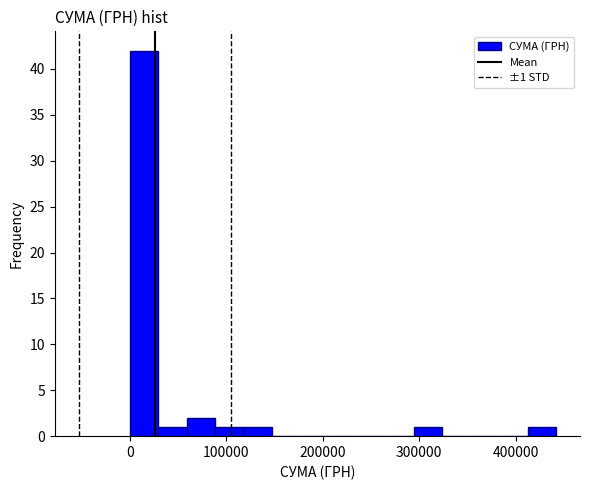

Around what value on the x-axis is the tallest bar? Give the approximate position of its centre, as read against the axis.

10000